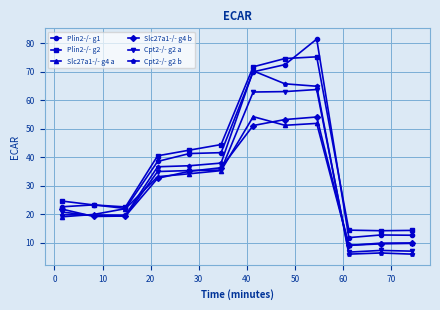

What is the greatest value displayed?

81.5